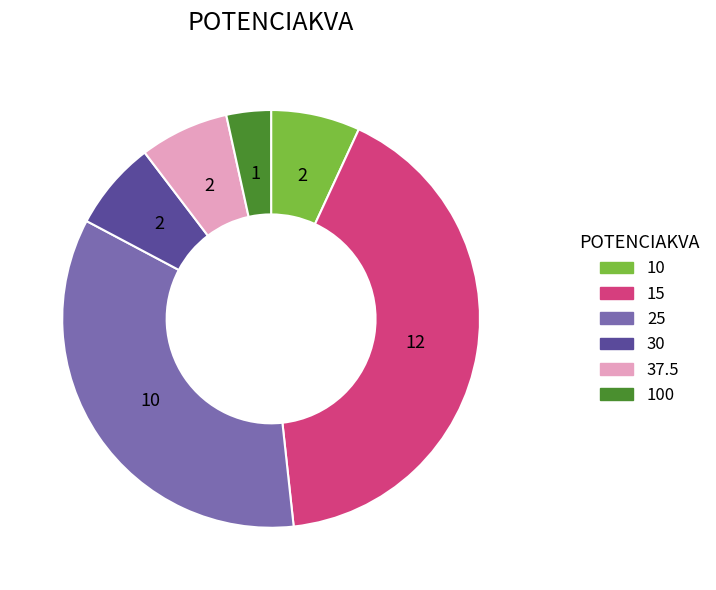

Is there any slice that represents more than half of the pie?

No